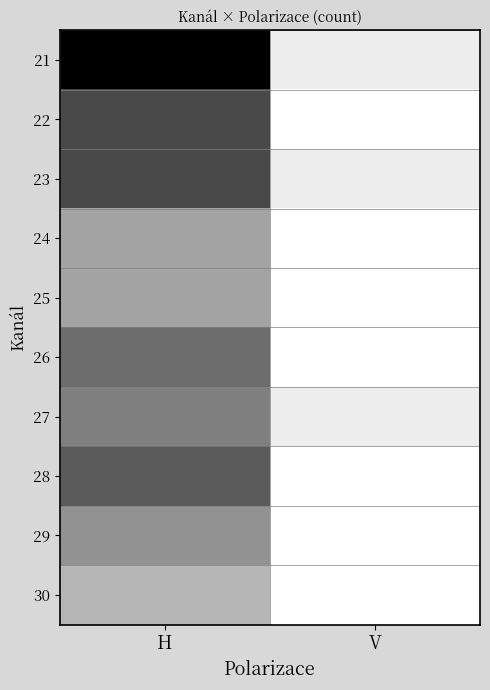

Reading left to right, extract all data points from this chart.

21: H=14	V=1
22: H=10	V=0
23: H=10	V=1
24: H=5	V=0
25: H=5	V=0
26: H=8	V=0
27: H=7	V=1
28: H=9	V=0
29: H=6	V=0
30: H=4	V=0